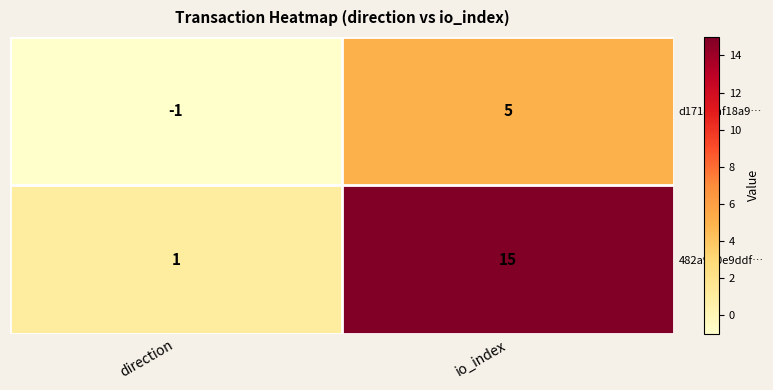

How many data points in 482a9d0e9ddf… are less than 15?

1